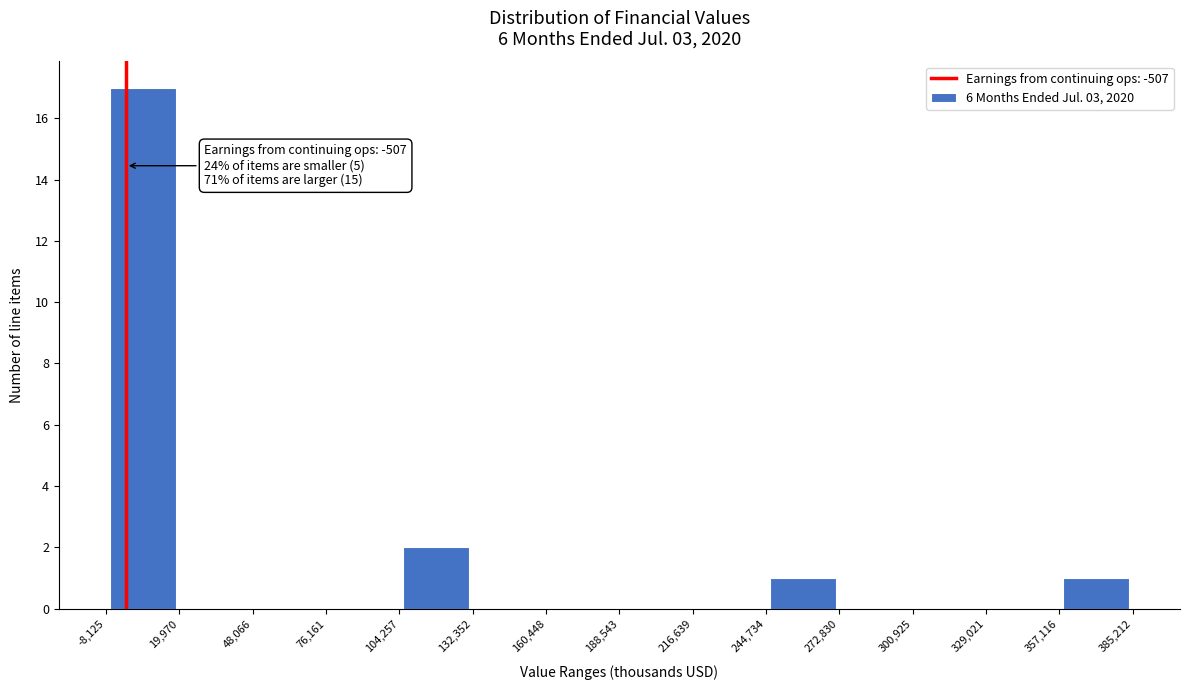

Over which range of the x-axis is the bar tallest?

-8,125 to 19,970